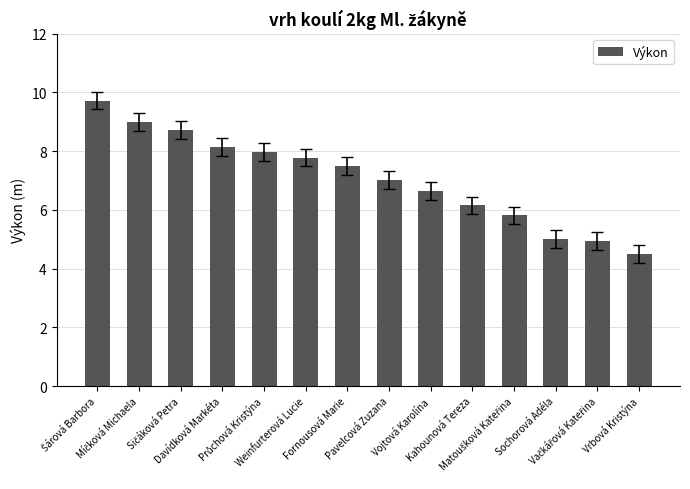

What is the minimum value shown in the chart?

4.5